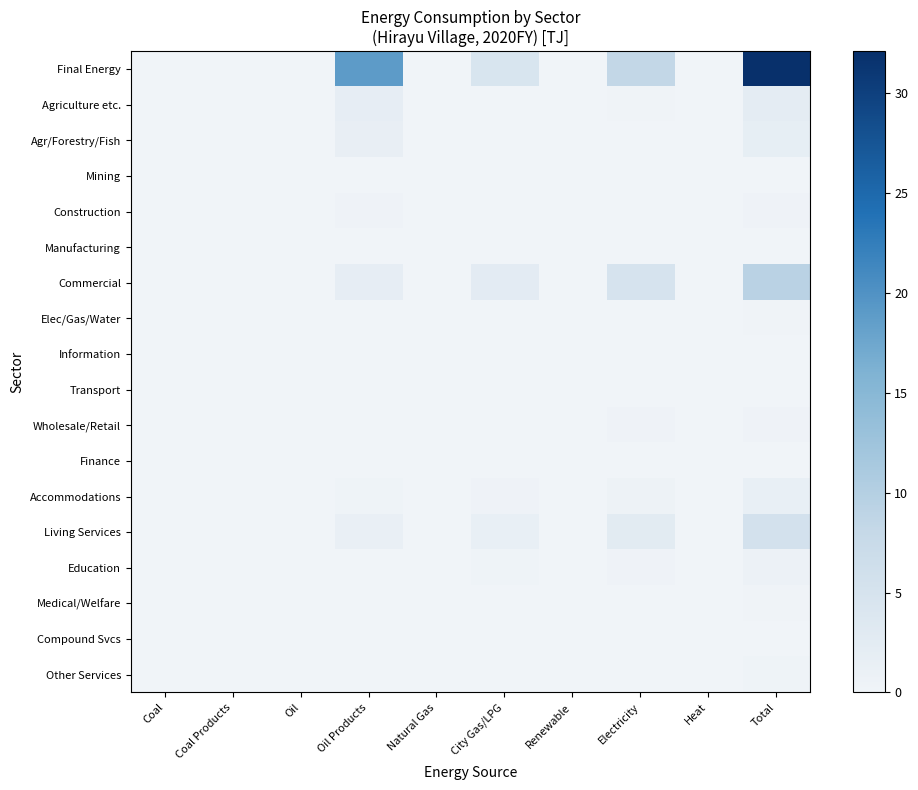

What is the maximum value shown in the chart?

32.1